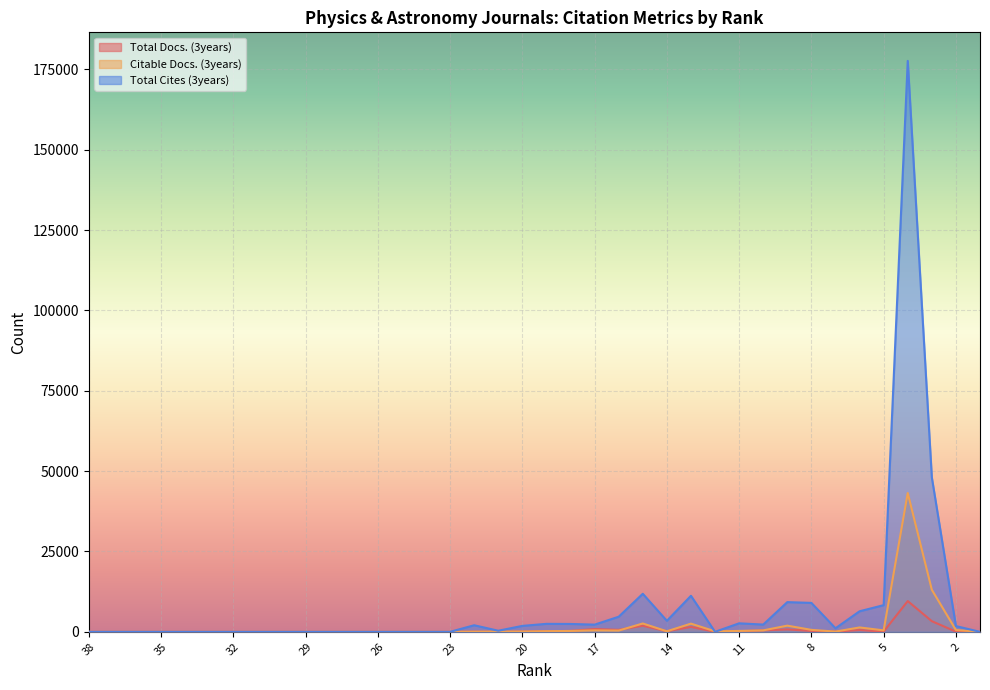

Which series has the largest range (max minus min)?

Total Cites (3years)